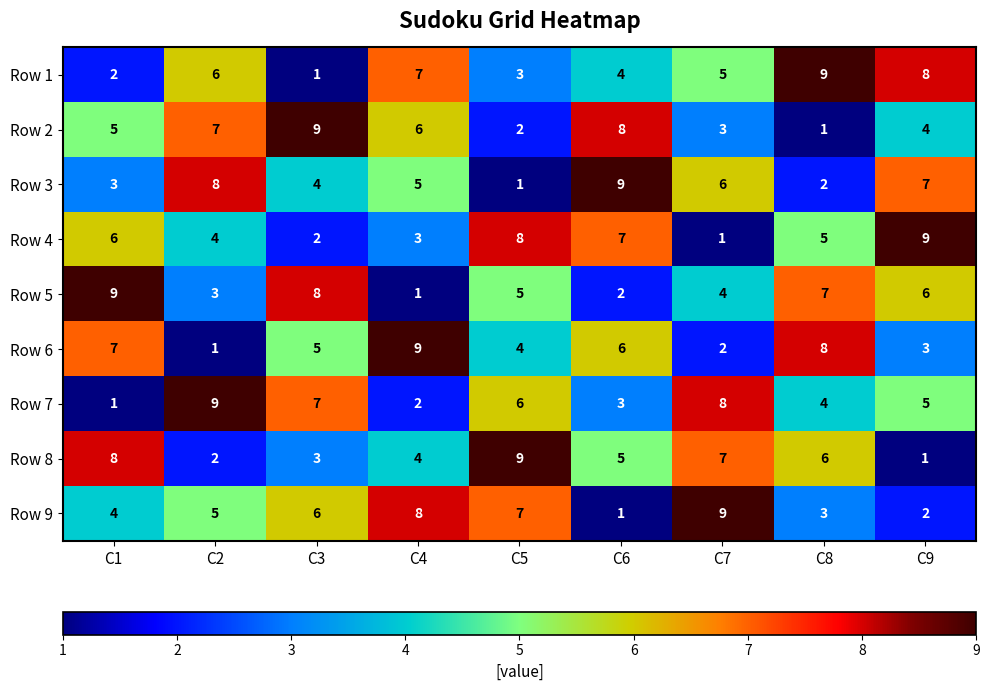

What is the difference between the highest and lowest values at C2?

8